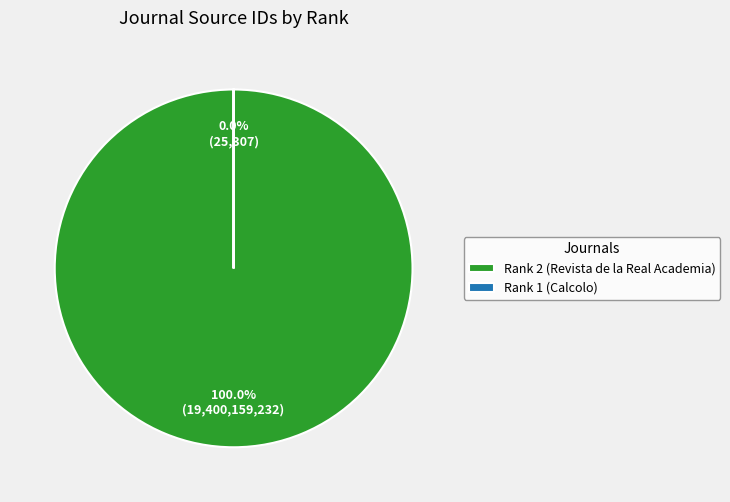

Count the number of slices in the pie.

2